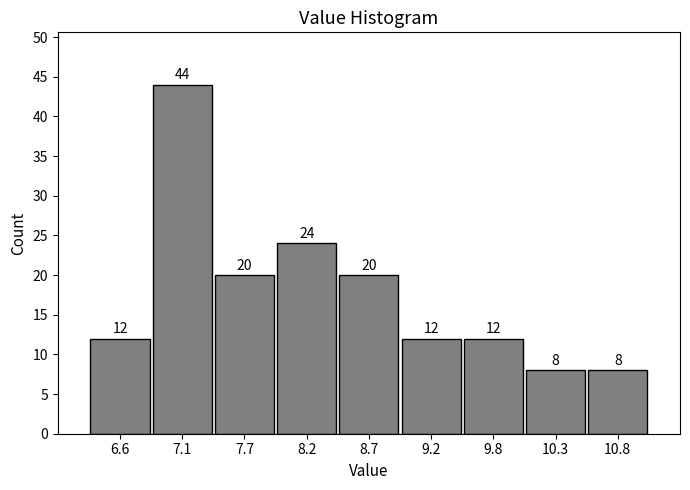

Reading left to right, list every bar in this chart as the range it spans on the x-axis followed by its height. The bar edges are not printed on the chart, so give them approximately, as read against the axis.

6.33 to 6.86: 12
6.86 to 7.39: 44
7.39 to 7.92: 20
7.92 to 8.45: 24
8.45 to 8.98: 20
8.98 to 9.51: 12
9.51 to 10.04: 12
10.04 to 10.57: 8
10.57 to 11.10: 8